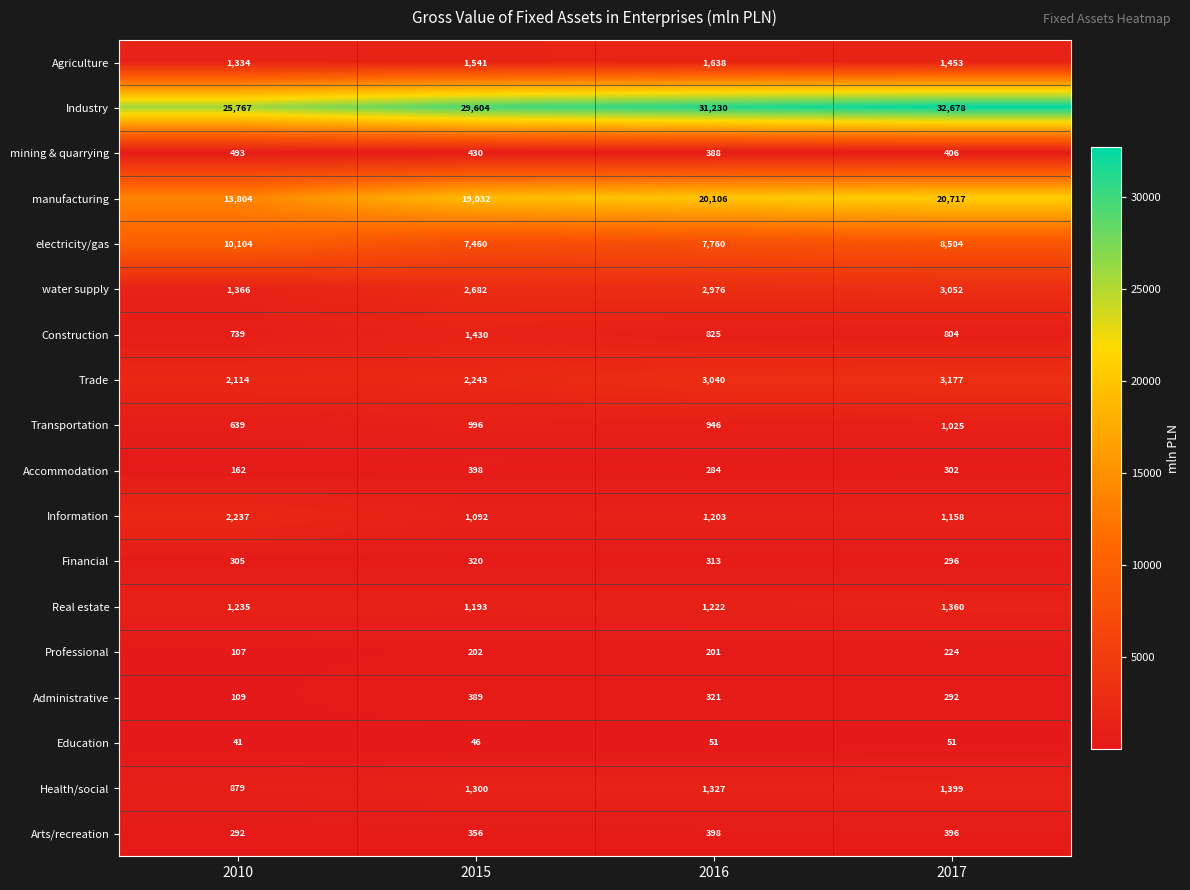

How many categories are shown in the chart?

4